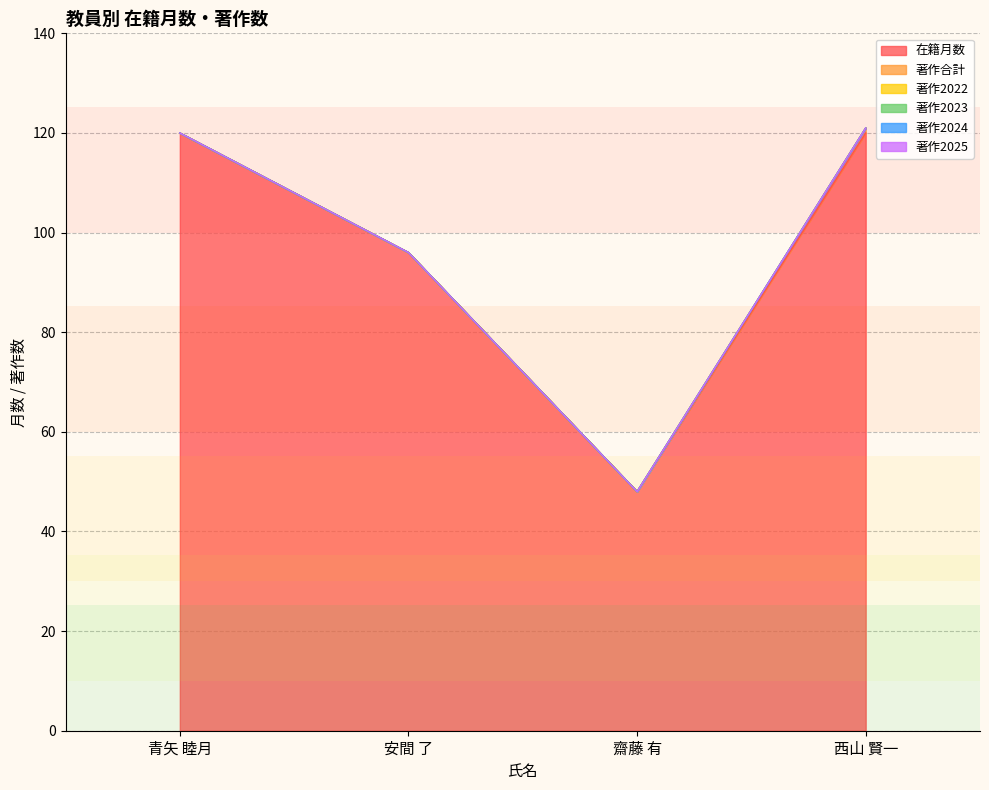

What is the total value across all series at 西山 賢一?

121